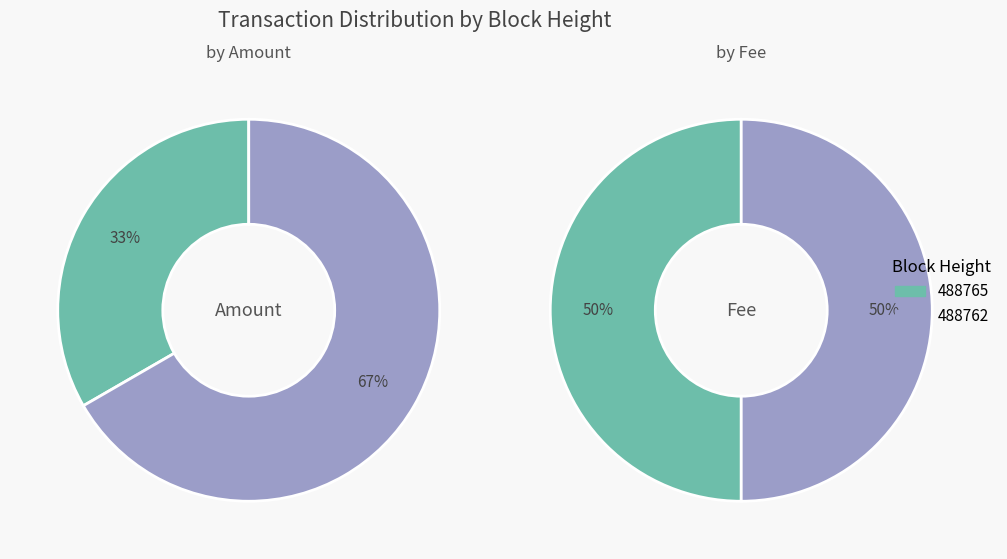

Does 488765 account for over 50% of the chart?

No